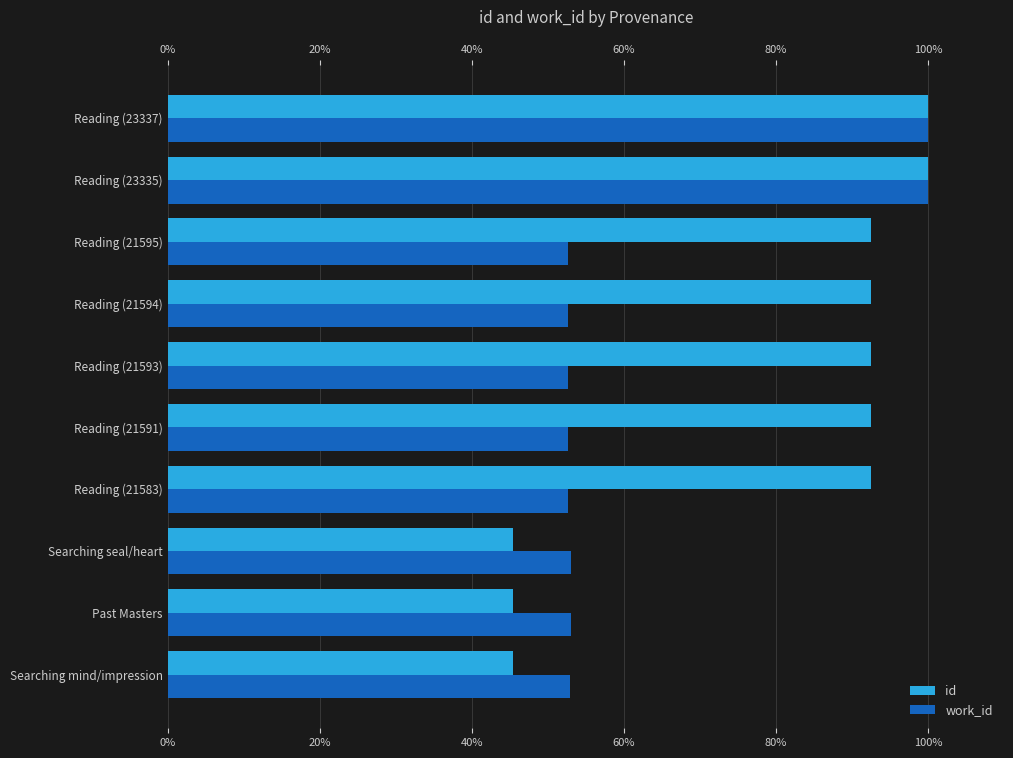

What is the sum of all work_id values?

622.4